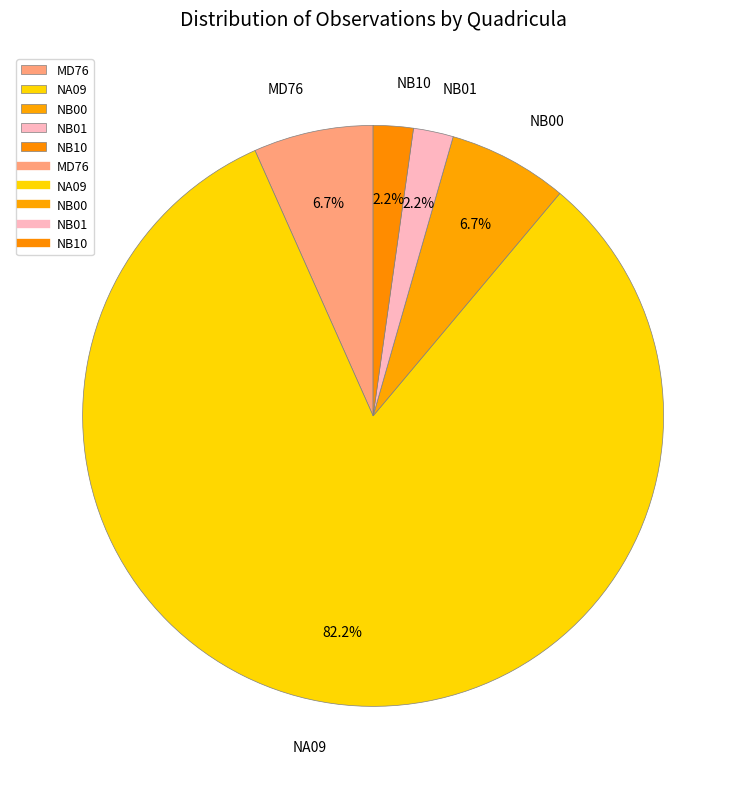

To the nearest percent, what is the difference between the NA09 and NB00 slice percentages?

76%